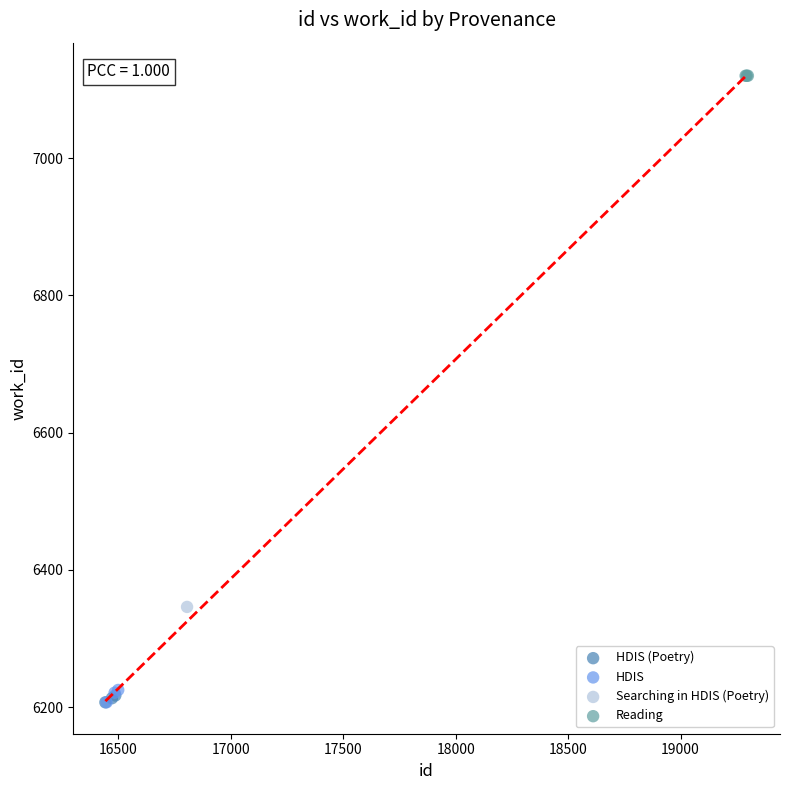

What are all the series names shown in the legend?

HDIS (Poetry), HDIS, Searching in HDIS (Poetry), Reading